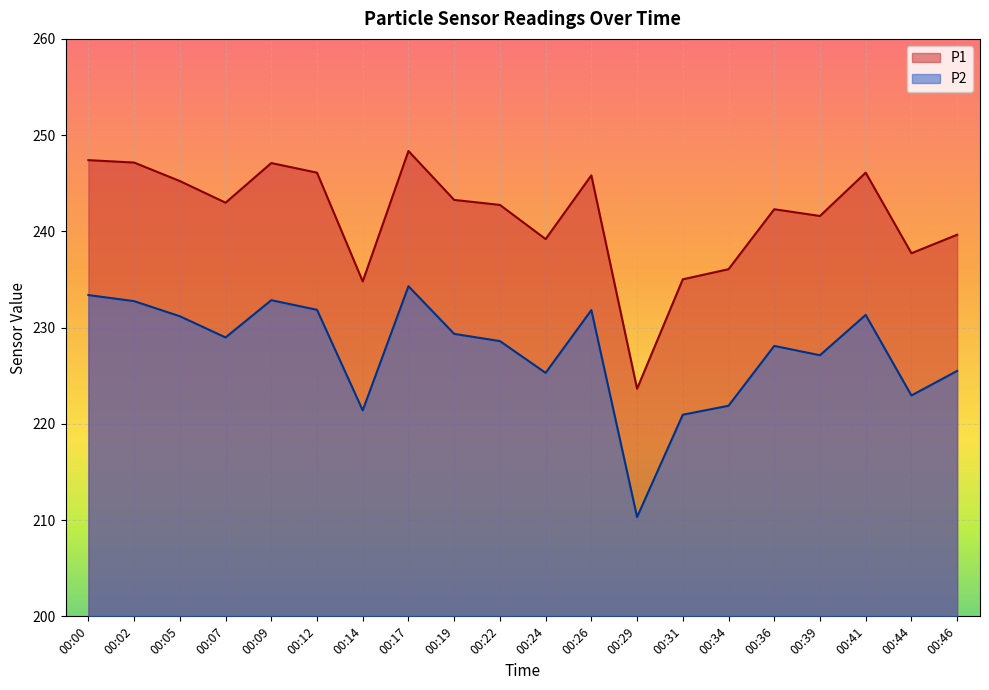

Is the value of P2 at 00:05 greater than the value of P1 at 00:00?

No